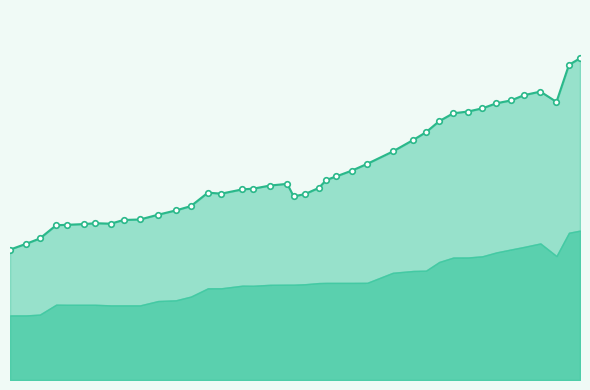

In national, how many points are lower than both neighbors (excluding endpoints)?

4